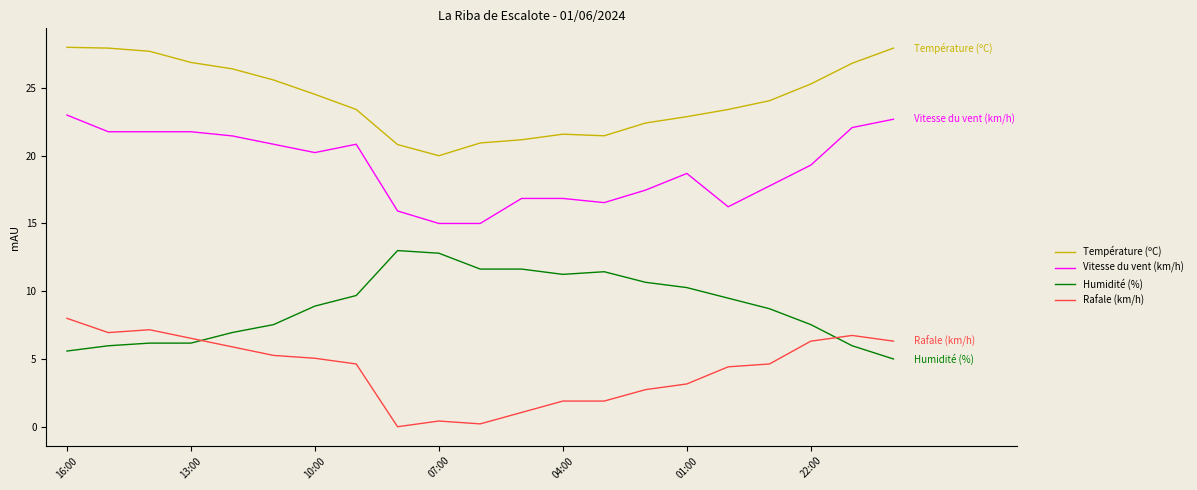

Rank the series by their average value, from lowest to highest.

Rafale (km/h), Humidité (%), Vitesse du vent (km/h), Température (ºC)